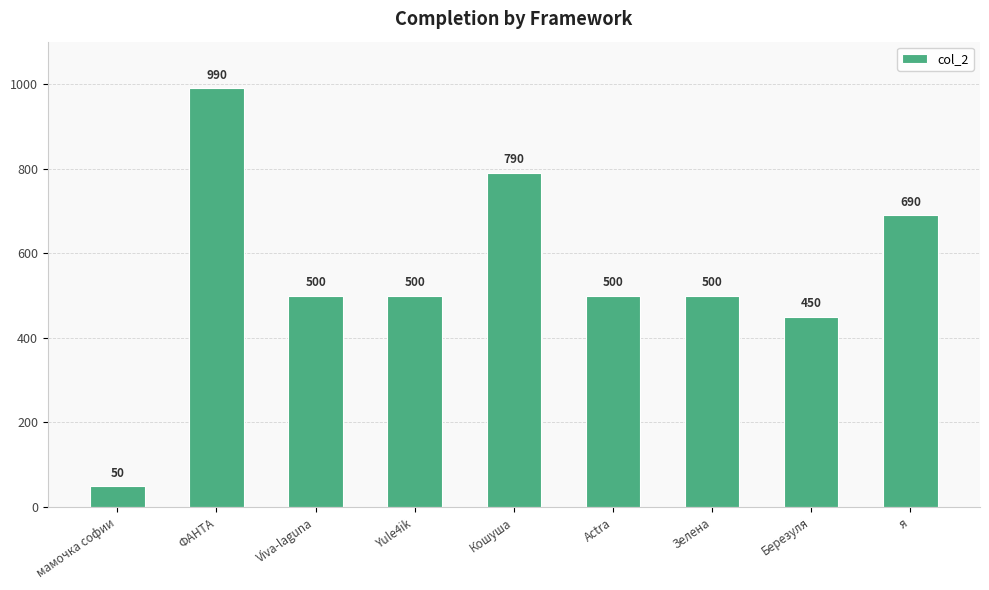

What is the difference between the maximum and minimum values?

940